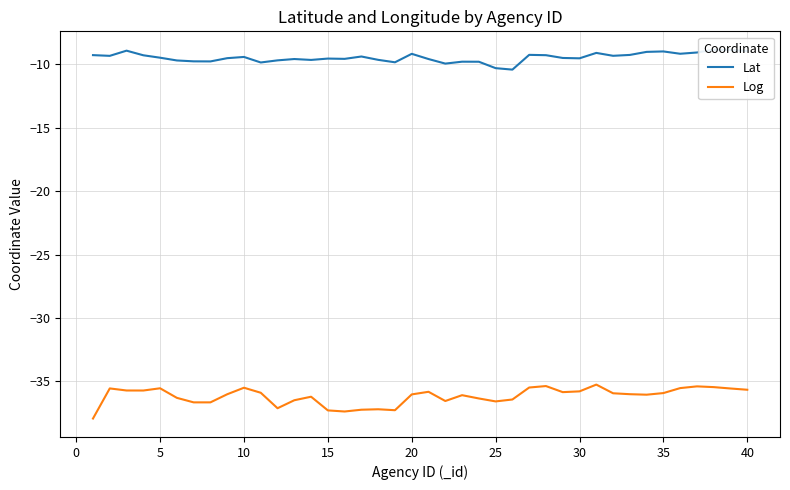

True or false: Log has a value of -19.4 at 25.

False